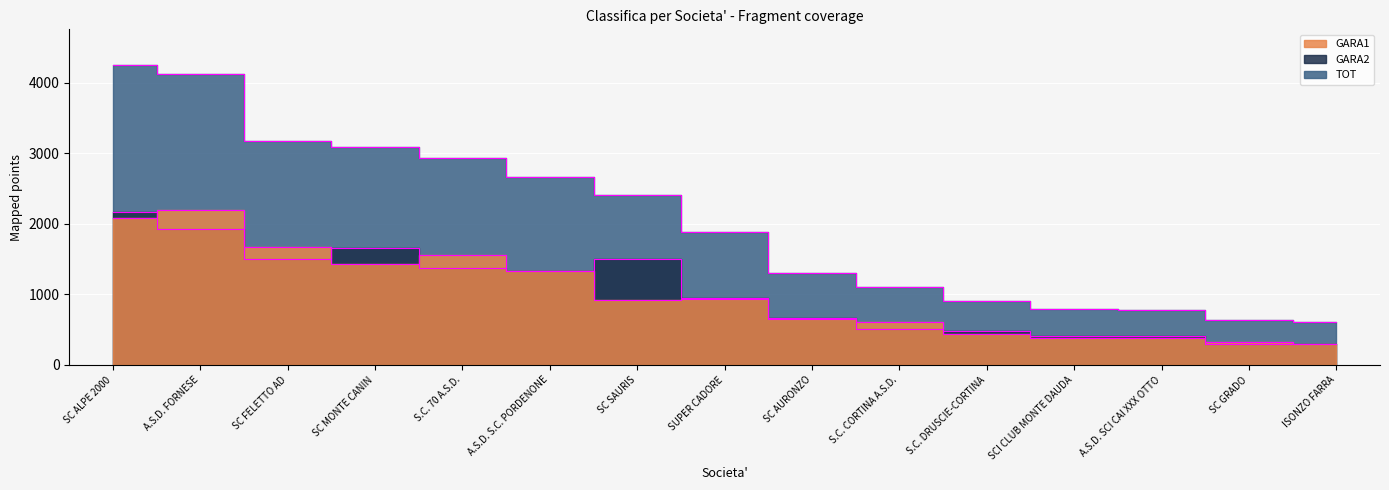

Which category has the lowest value in the GARA2 series?

ISONZO FARRA